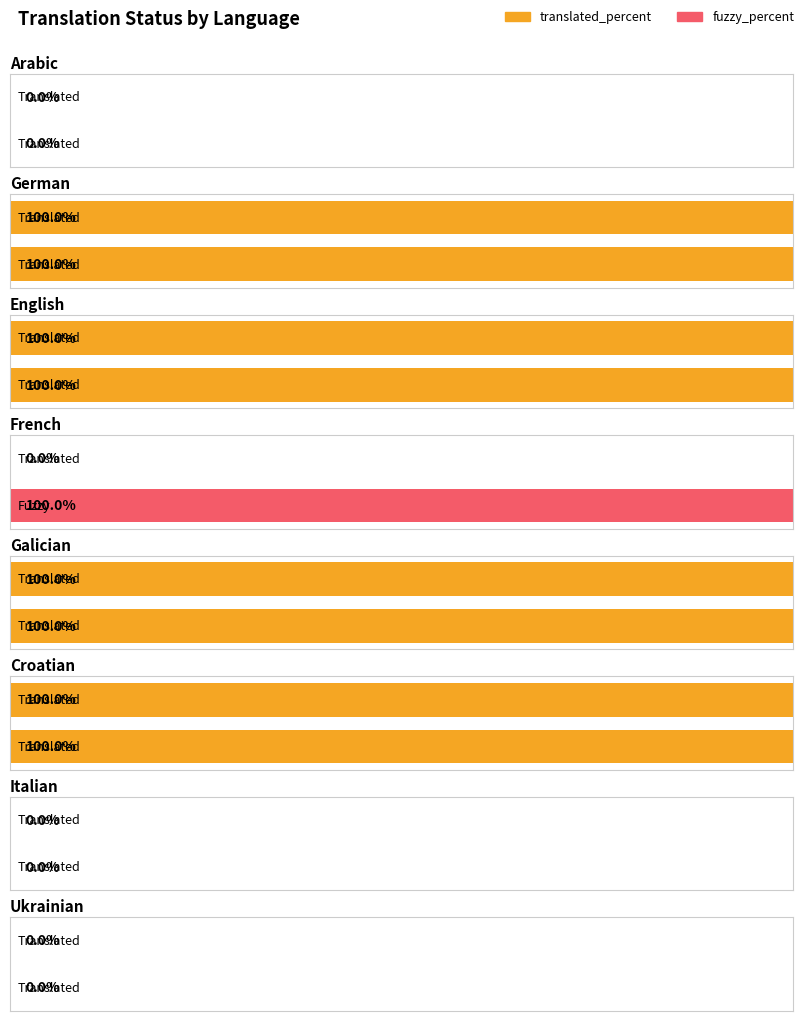

What position from the left is Galician?

5